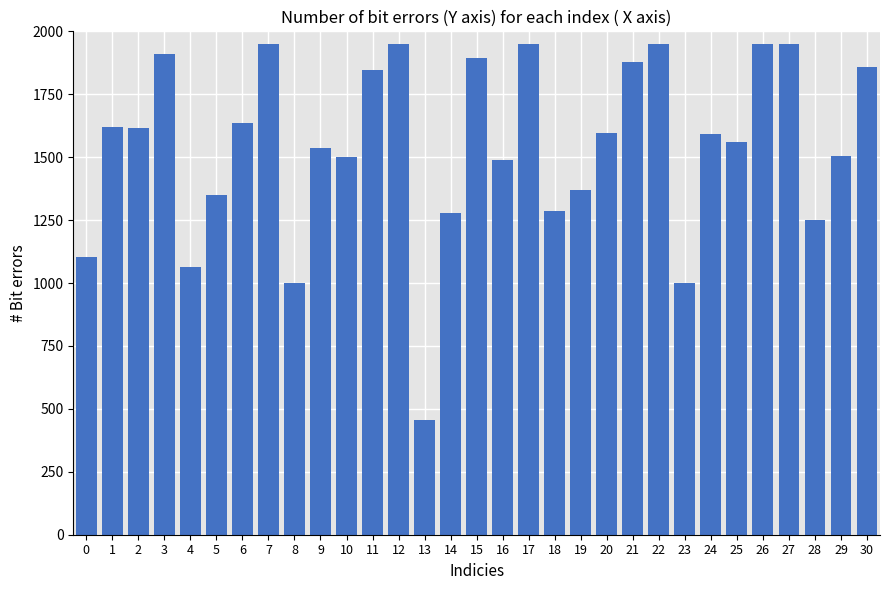

Approximately how many times larger is the value at 22 compared to 21?

1.0